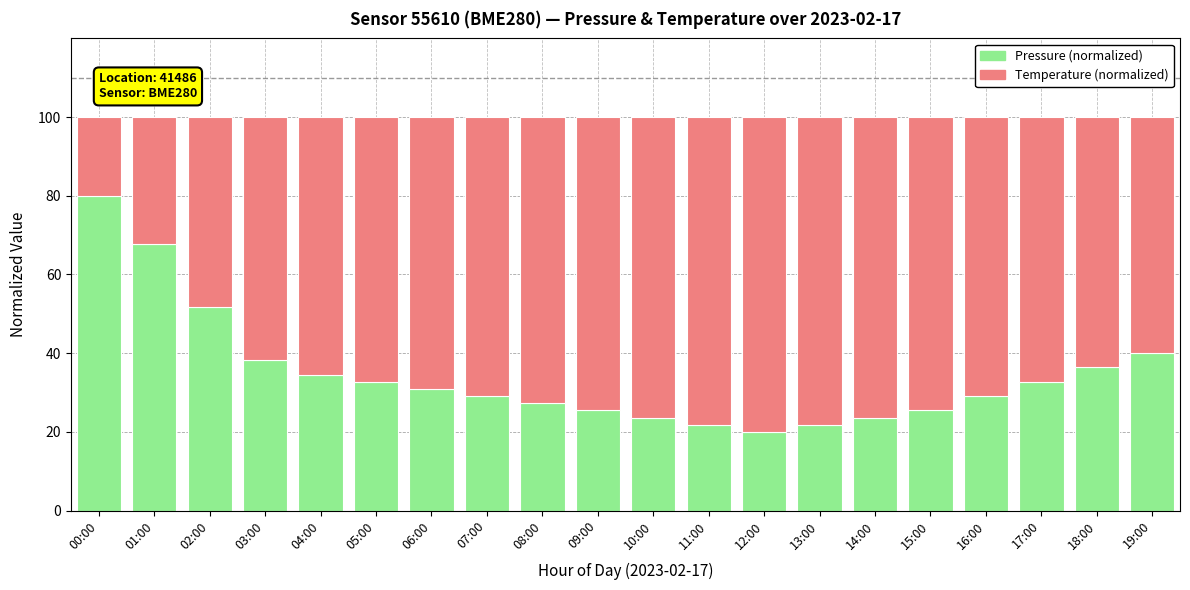

What is the total value across all series at 09:00?

100.0